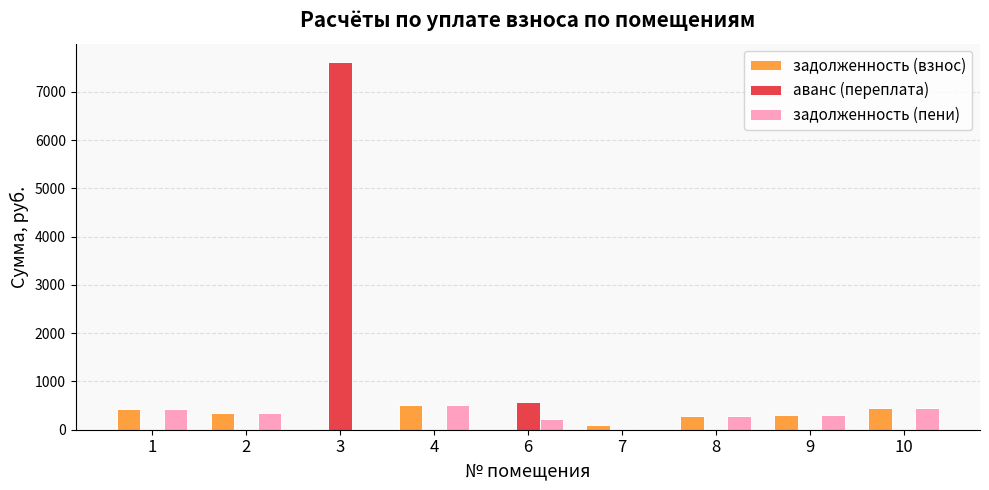

What is the sum of all аванс (переплата) values?

8183.2